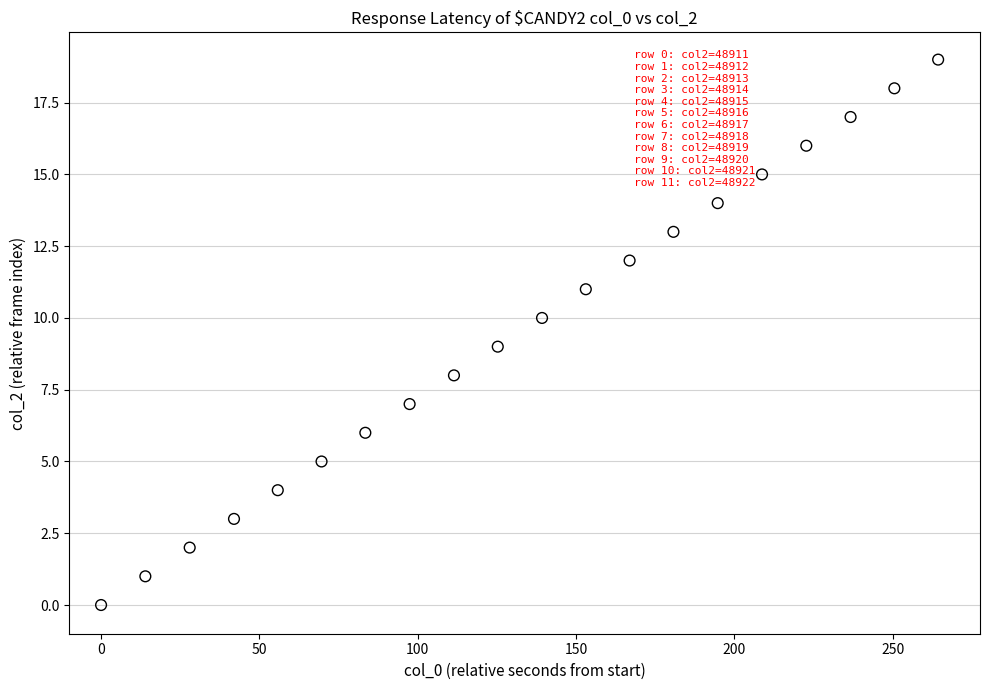

What is the range of Y values (max minus min)?

19